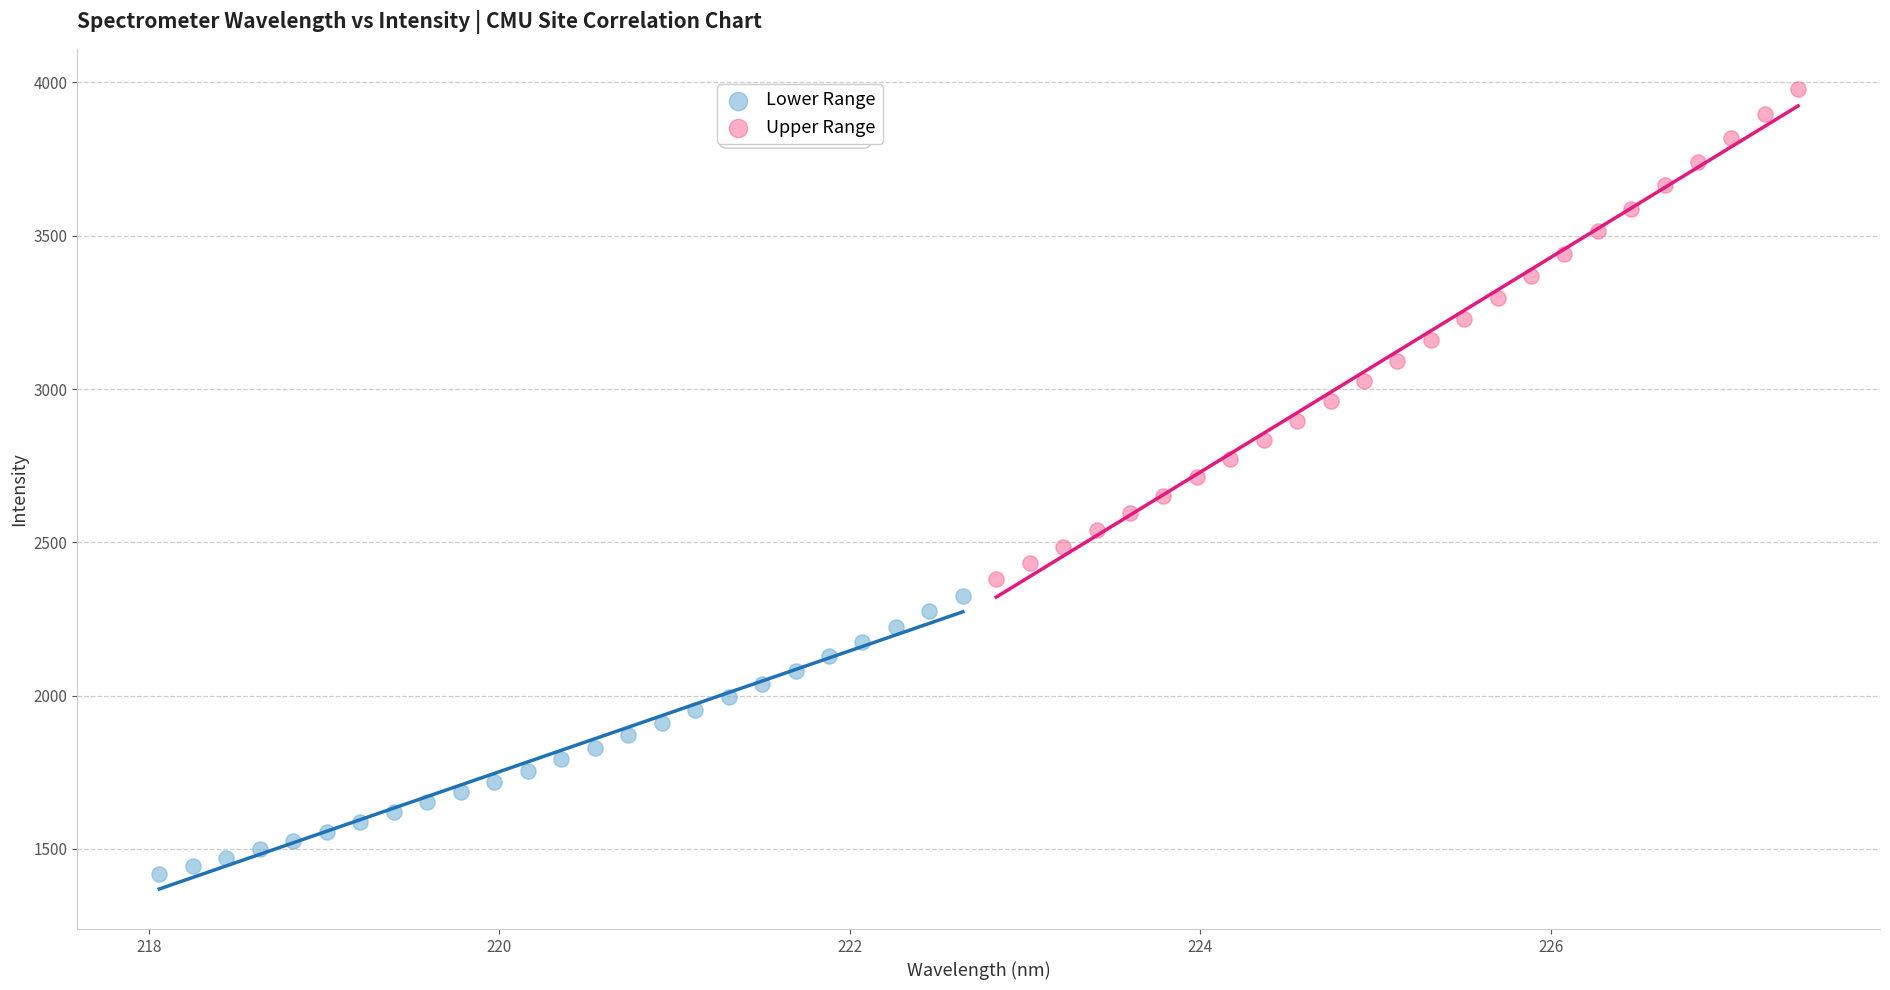

Which series has the widest spread of Y values?

Upper Range